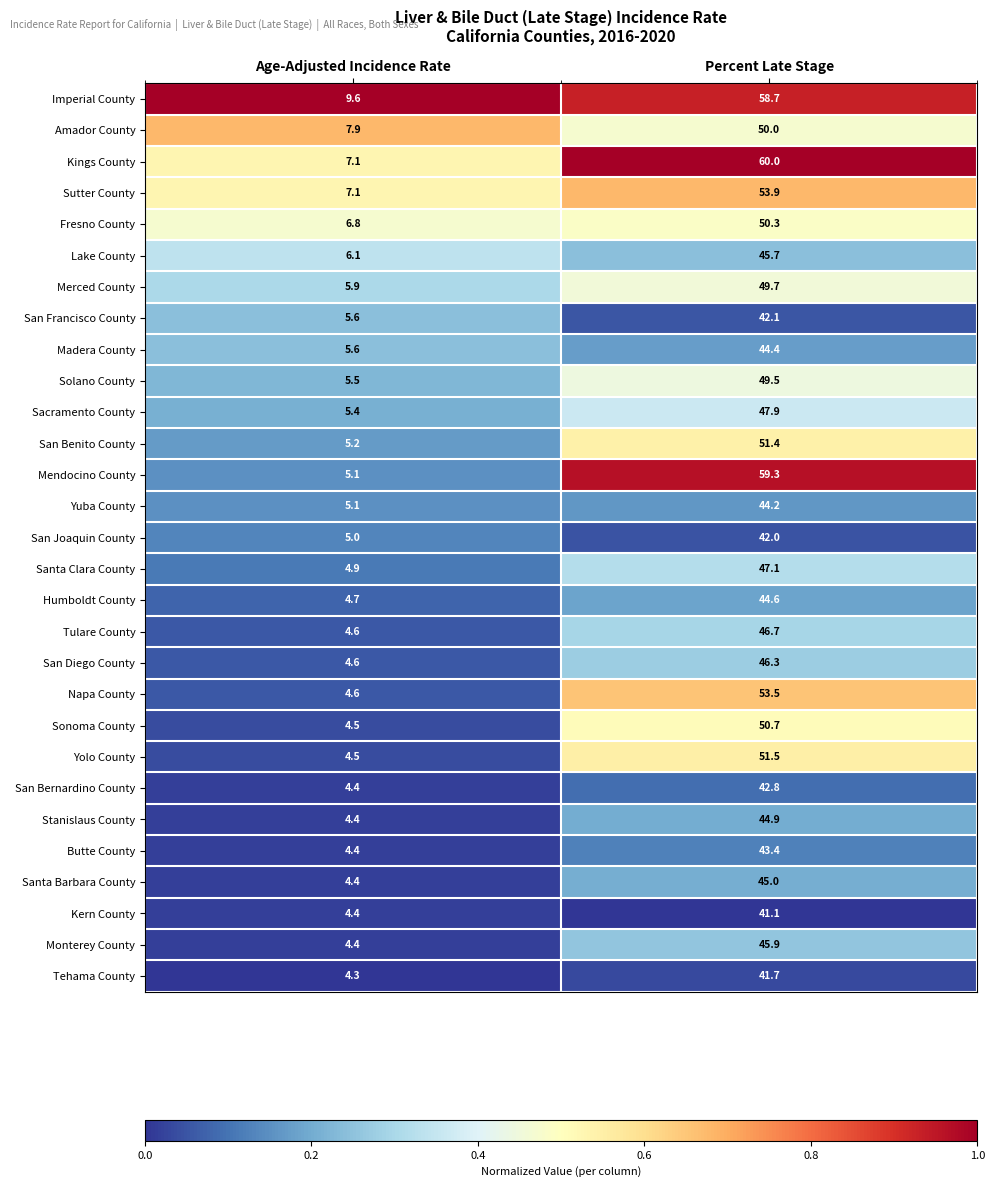

The value of Napa County at Percent Late Stage is 53.5. True or false?

True